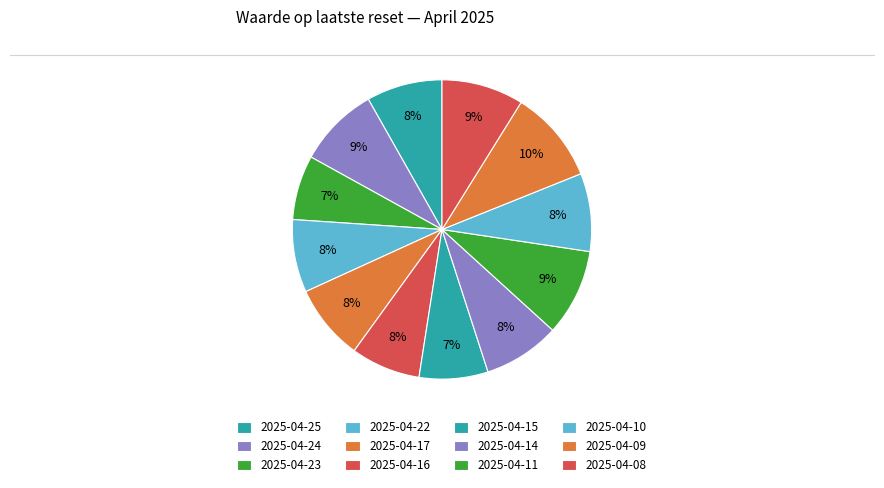

Combined, do 2025-04-15 and 2025-04-14 account for over 50%?

No